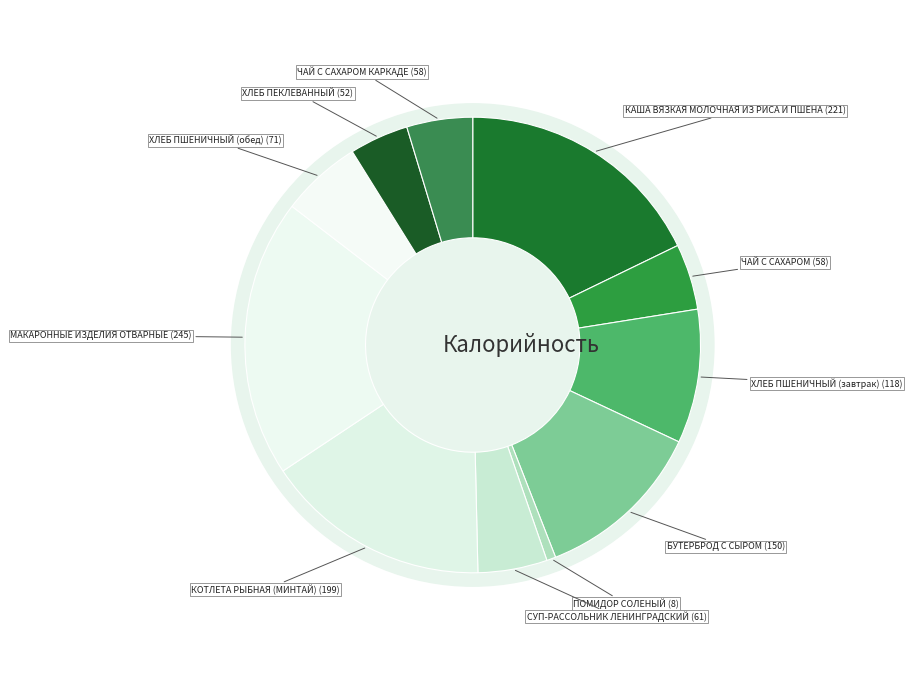

To the nearest percent, what is the difference between the ХЛЕБ ПШЕНИЧНЫЙ (обед) and ЧАЙ С САХАРОМ slice percentages?

1%